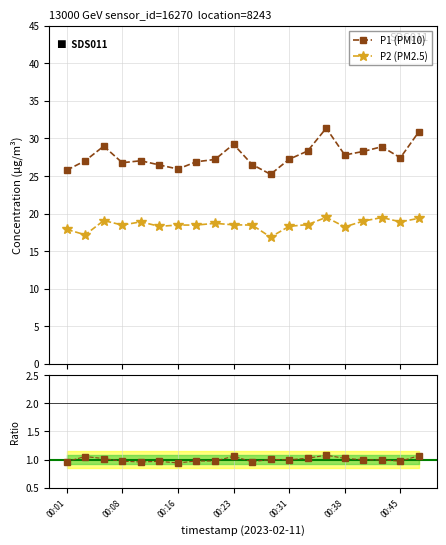

True or false: P2 (PM2.5) and P1 (PM10) intersect in this chart.

False